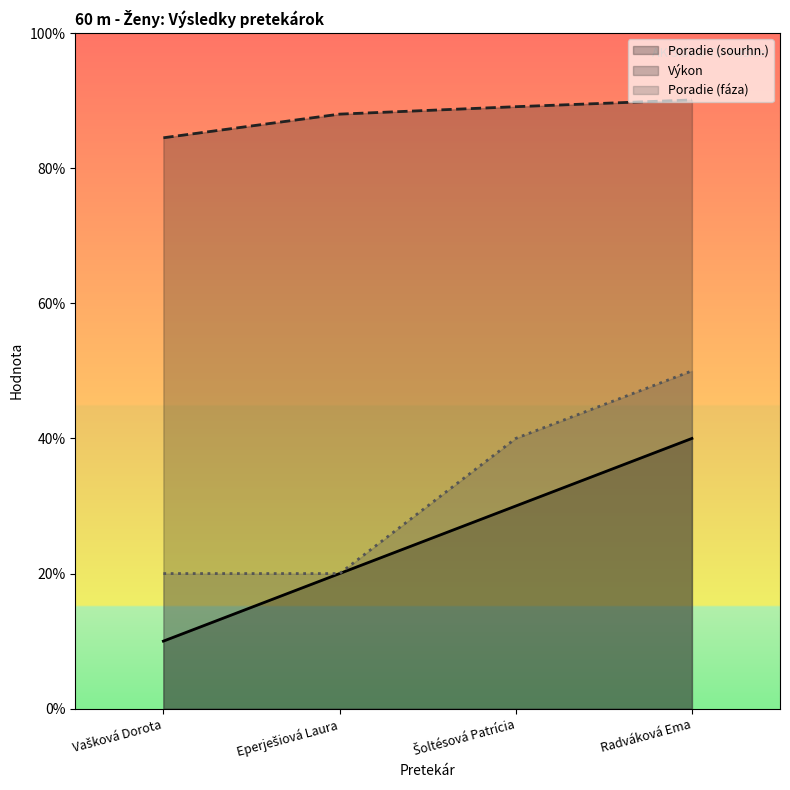

What is the label of the 3rd point from the right?

Eperješiová Laura